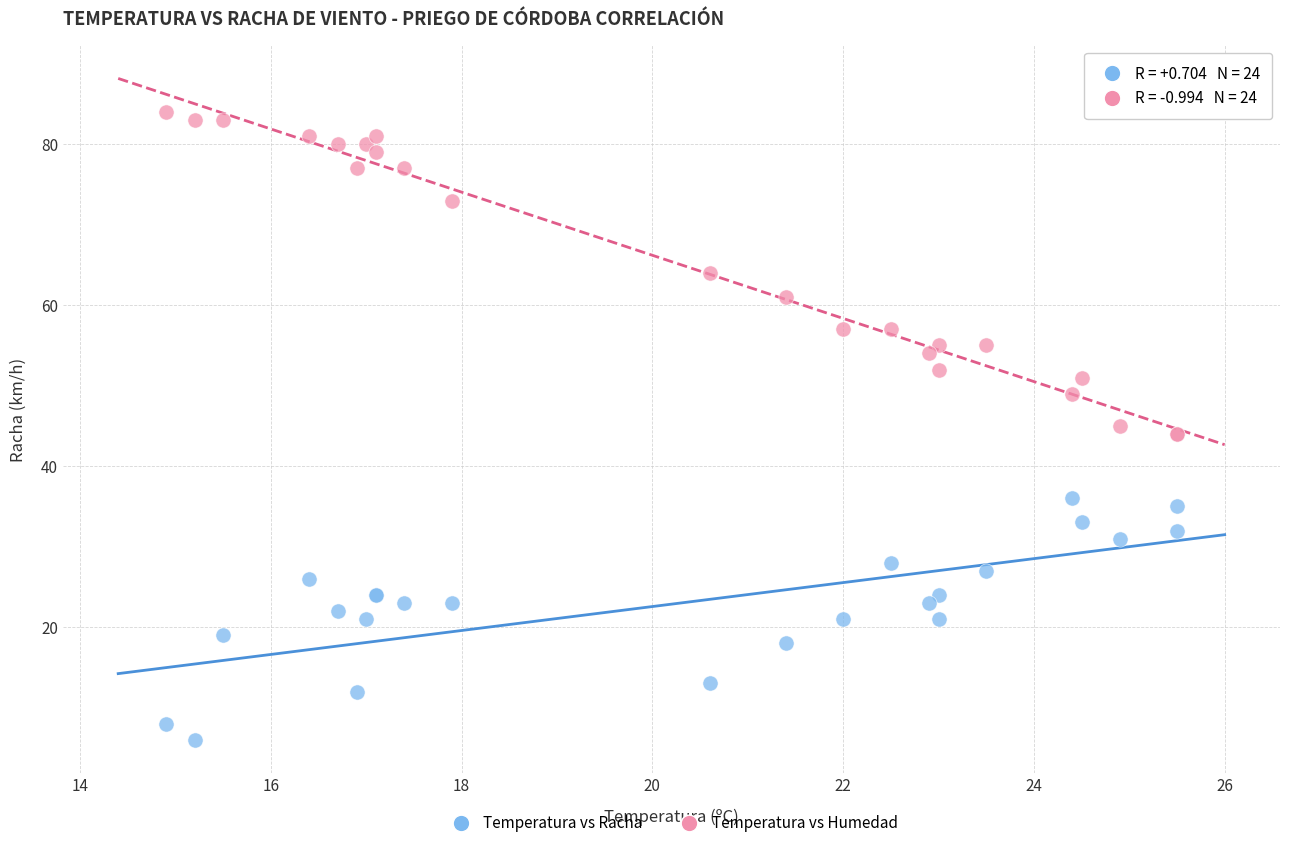

Which series reaches the minimum Y coordinate?

Temperatura vs Racha